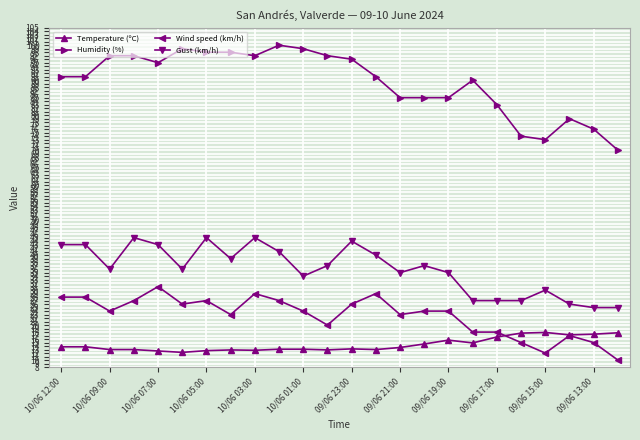

What is the minimum value shown in the chart?

10.0